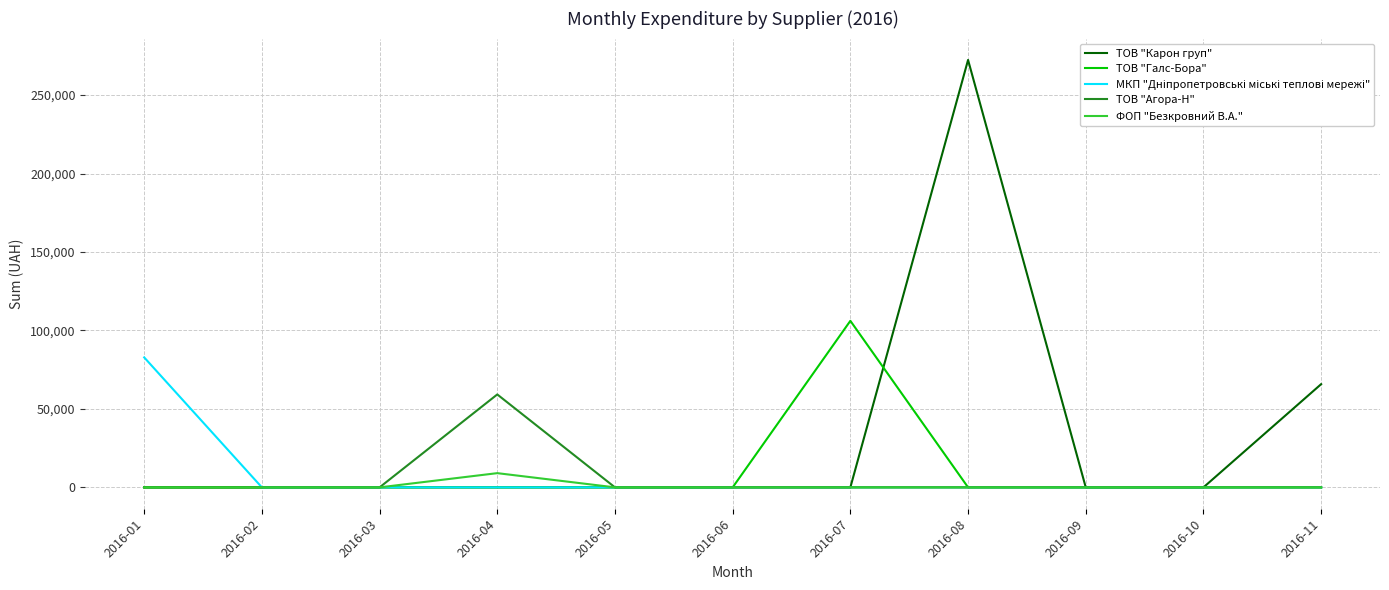

What is the greatest value displayed?

272422.2